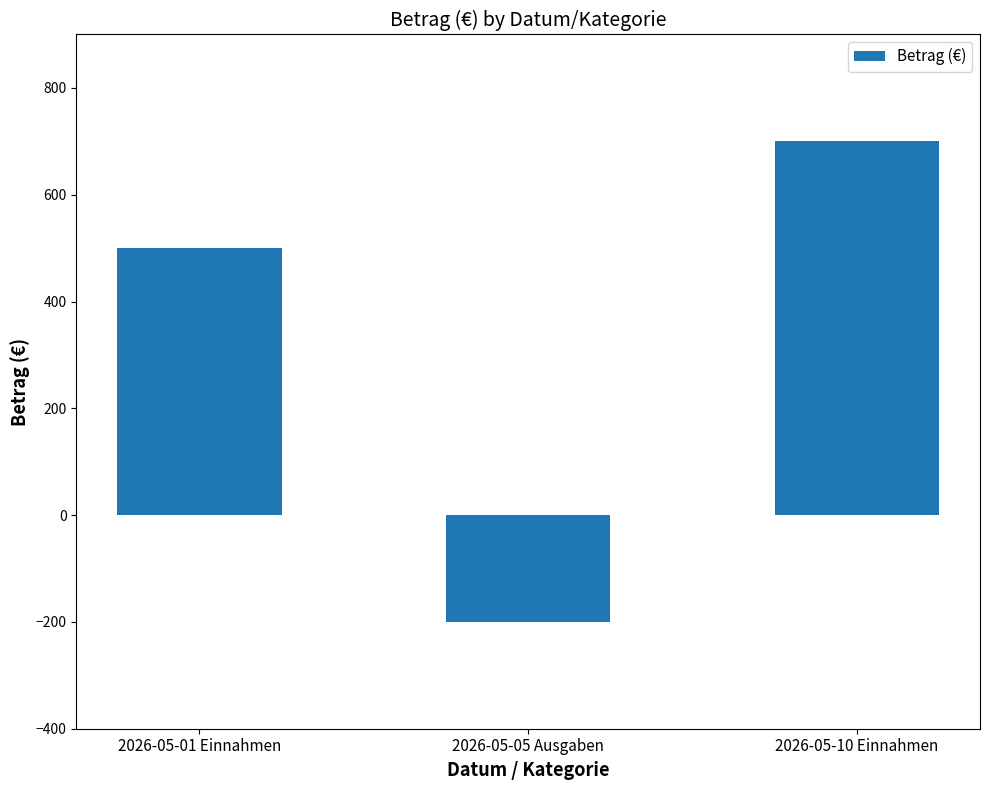

What is the sum of all values?

1000